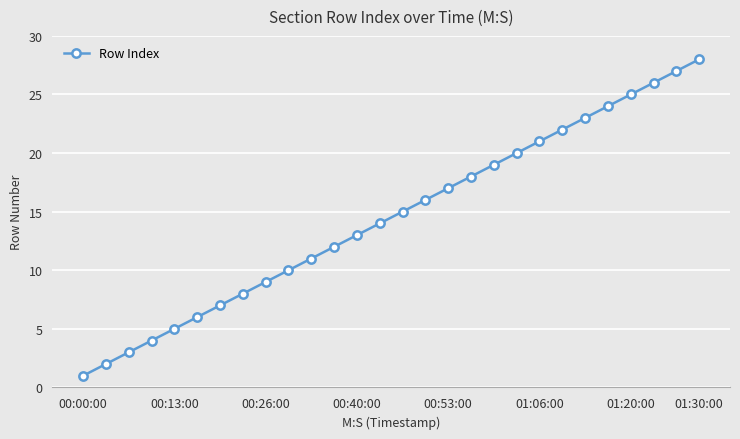

True or false: the data has more than 2 interior local peaks.

False